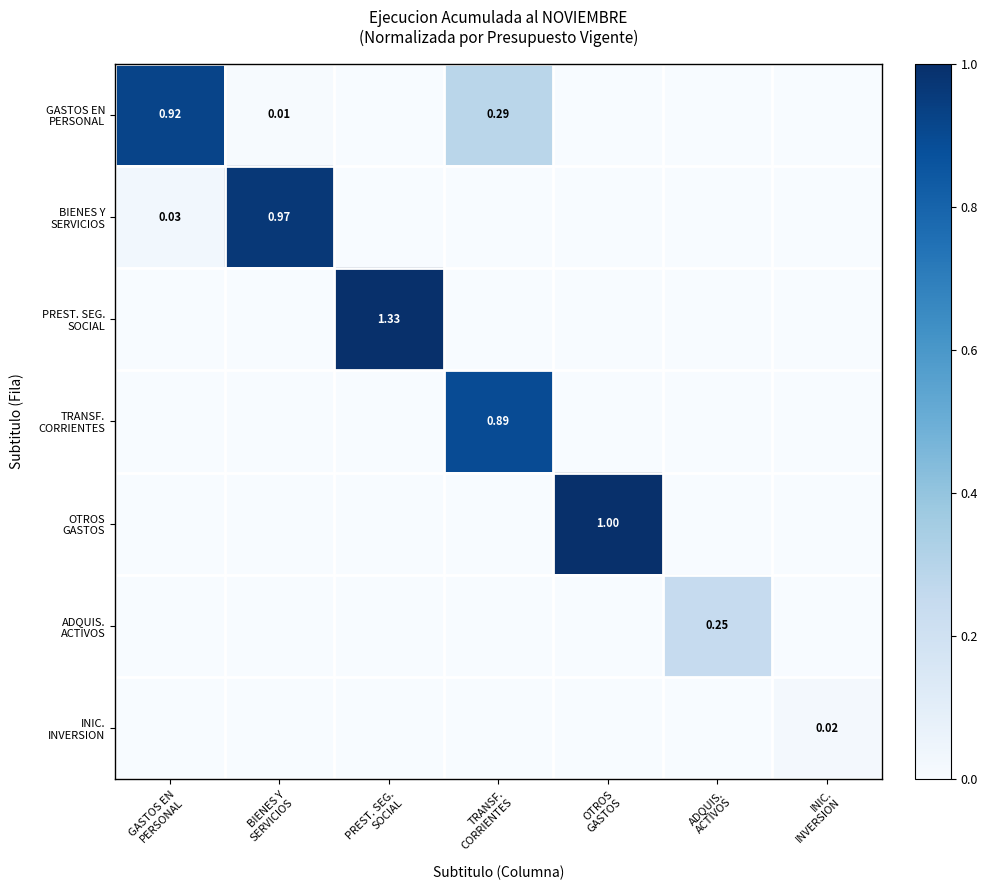

The value of OTROS GASTOS at BIENES Y SERVICIOS is 0.0. True or false?

True